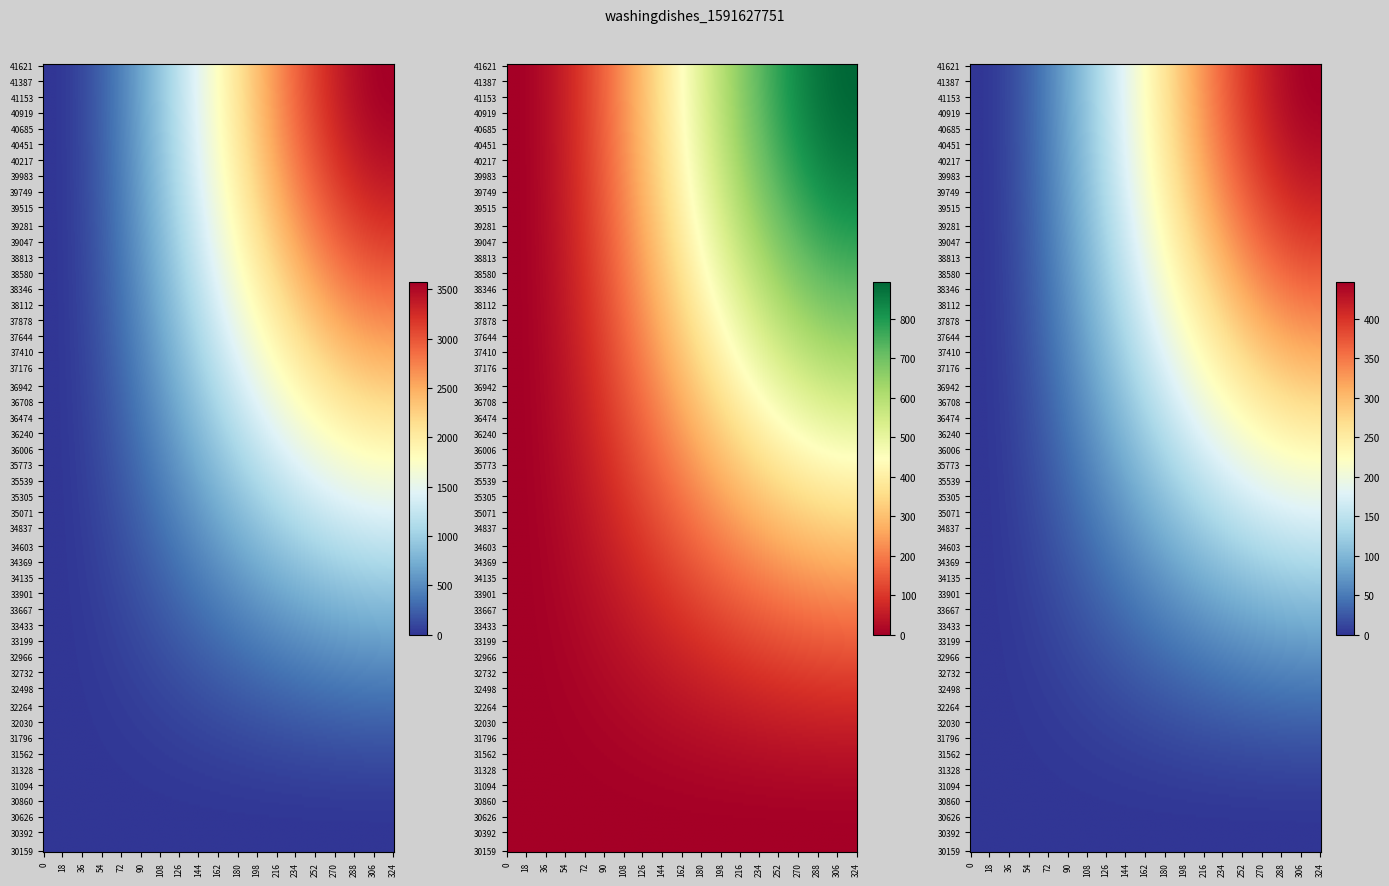

Which series has the largest total across all categories?

41621